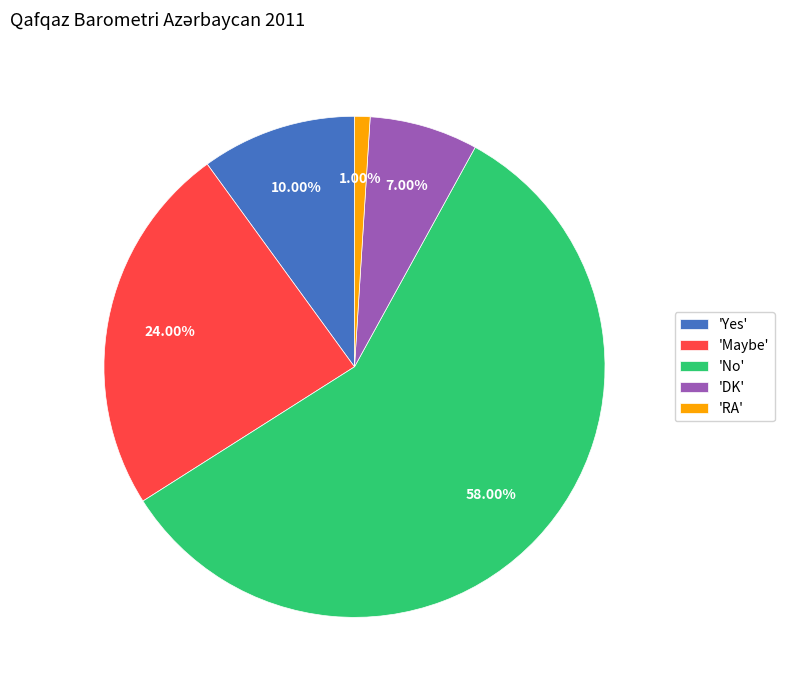

How many slices are in this pie chart?

5